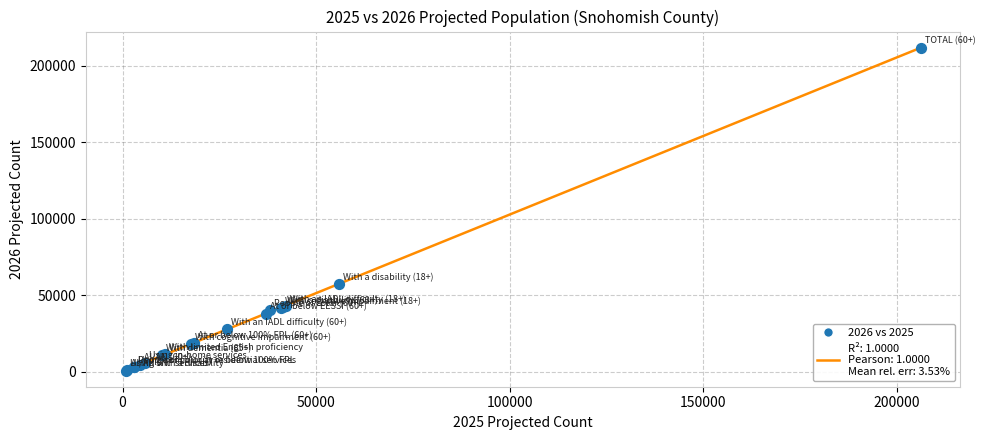

What Y value in the scatter plot is closest to 106265?

57059.2